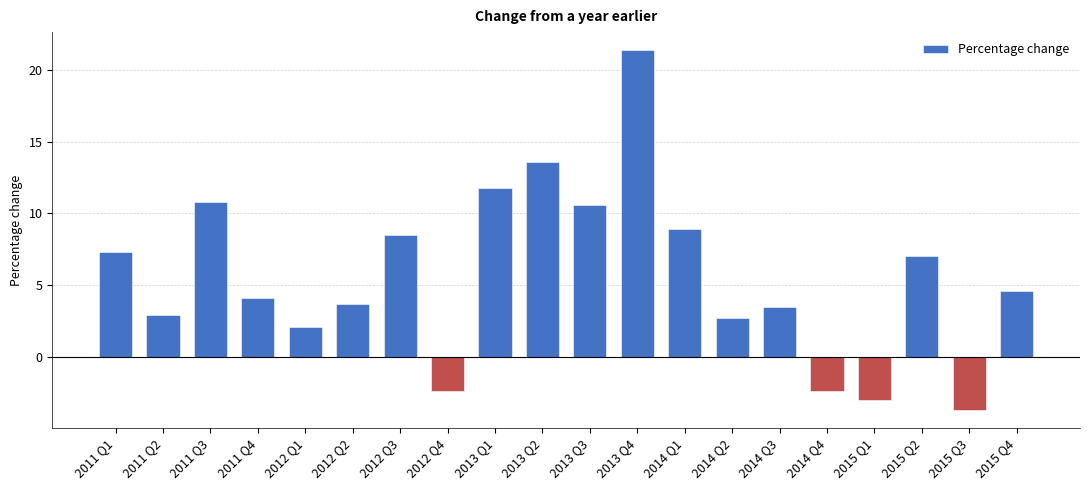

Approximately how many times larger is the value at 2012 Q1 compared to 2013 Q1?

0.2